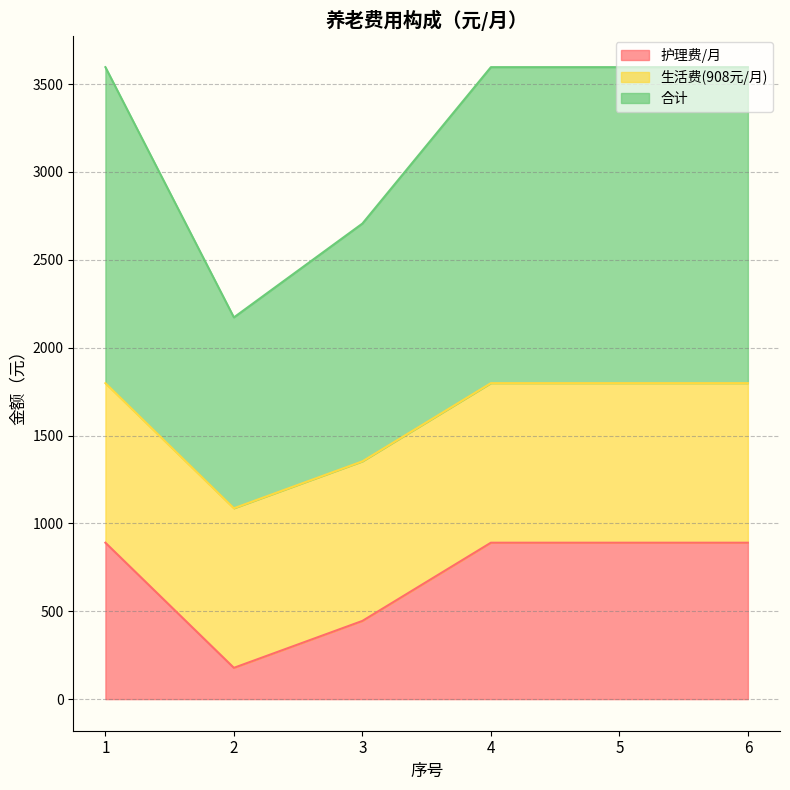

Which series has the largest total across all categories?

合计